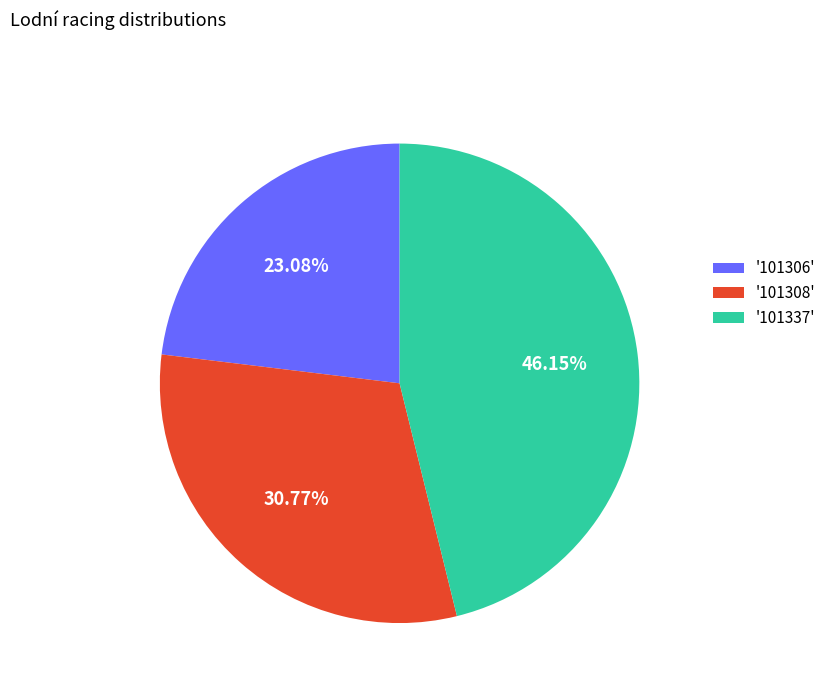

Approximately how many times larger is the value at '101308' compared to '101306'?

1.3